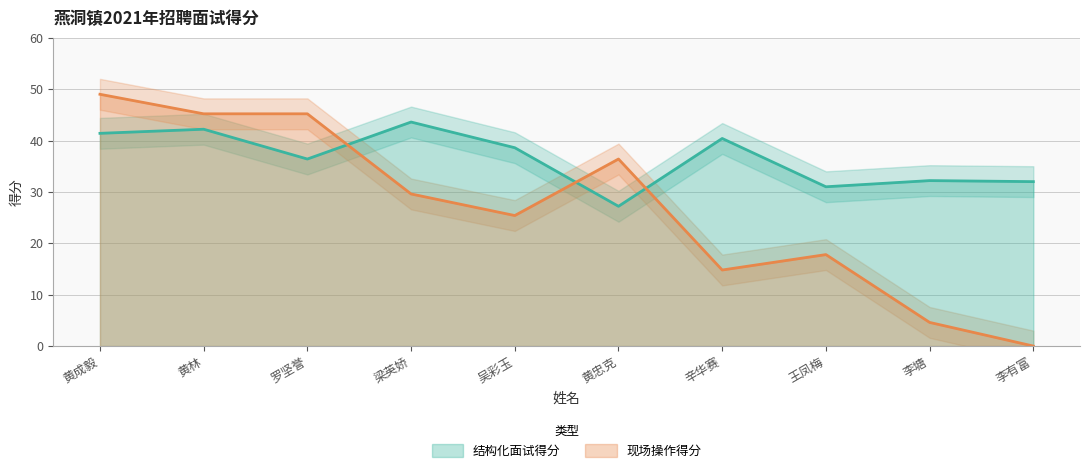

What position from the left is 王凤梅?

8